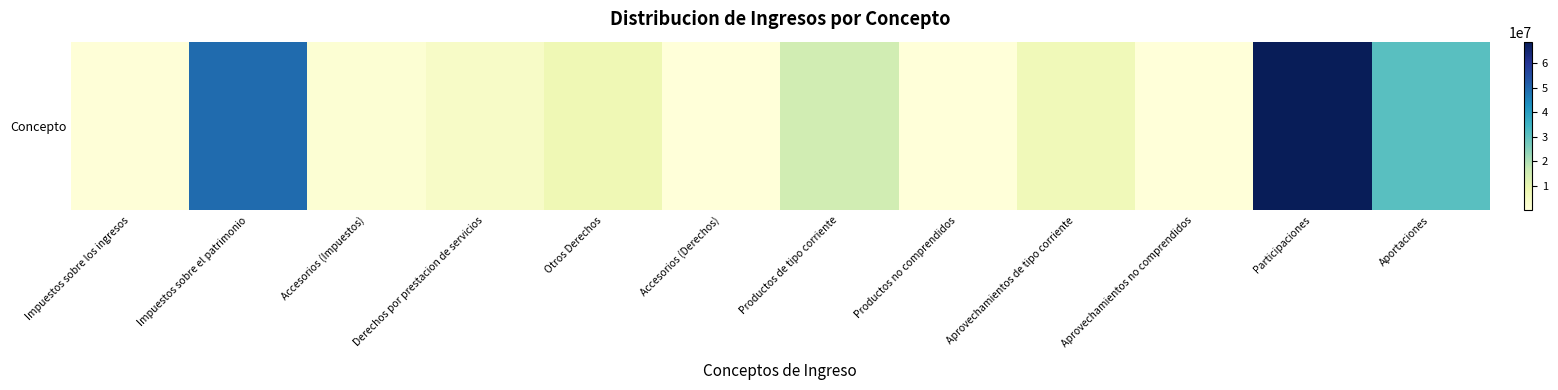

Where does the data first go above 6778098?

Impuestos sobre el patrimonio